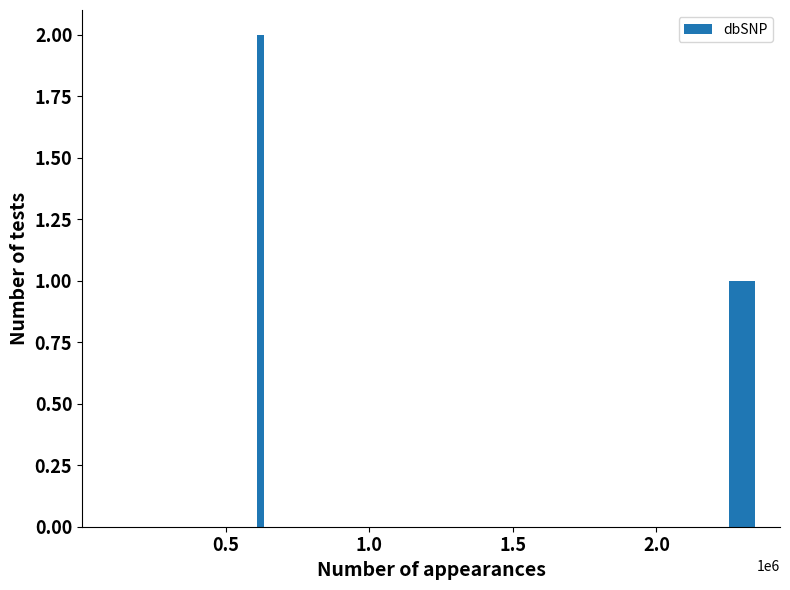

What is the greatest value displayed?

2